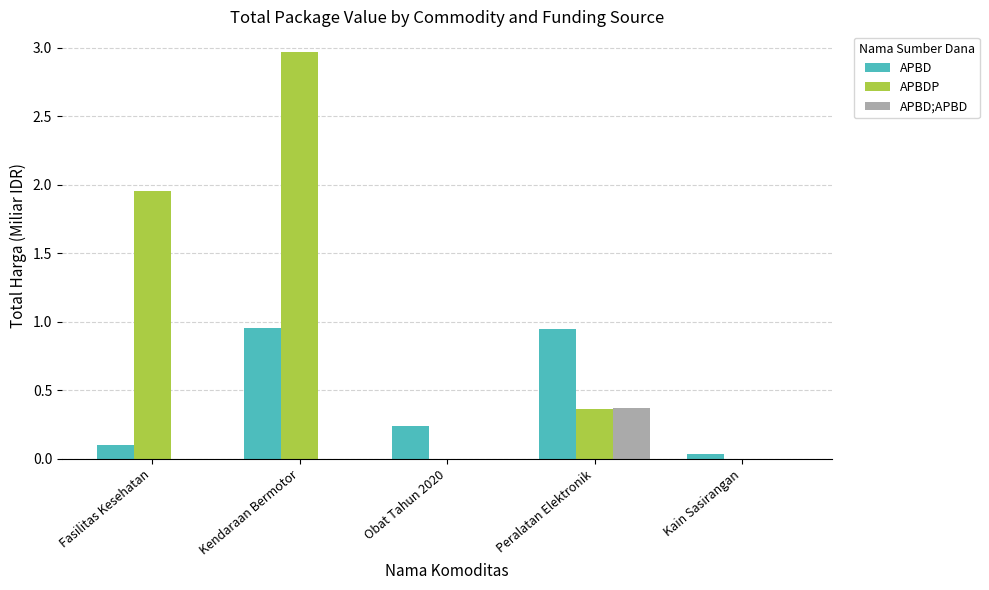

What is the greatest value displayed?

3.0